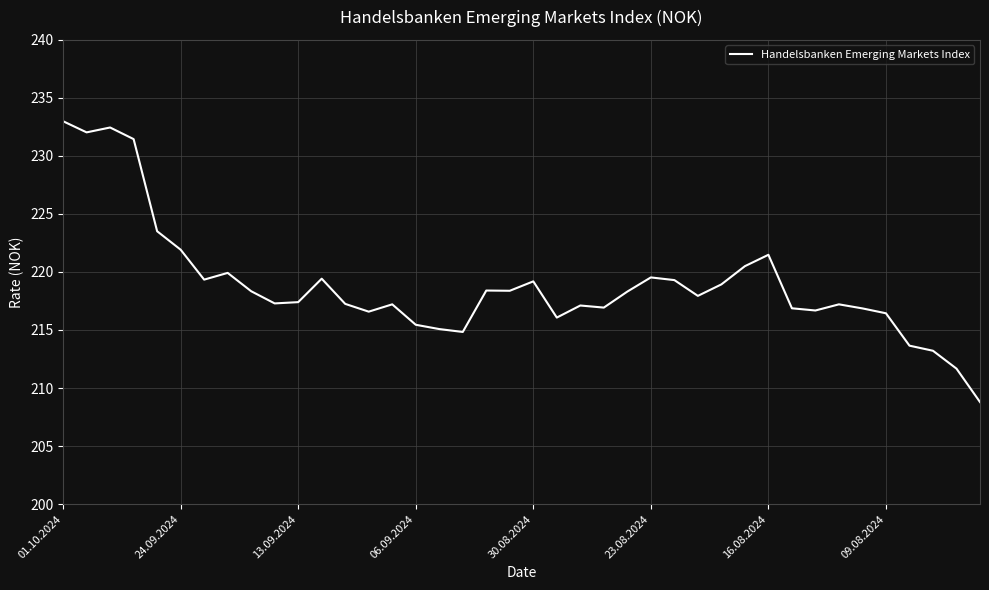

What is the greatest value displayed?

233.0